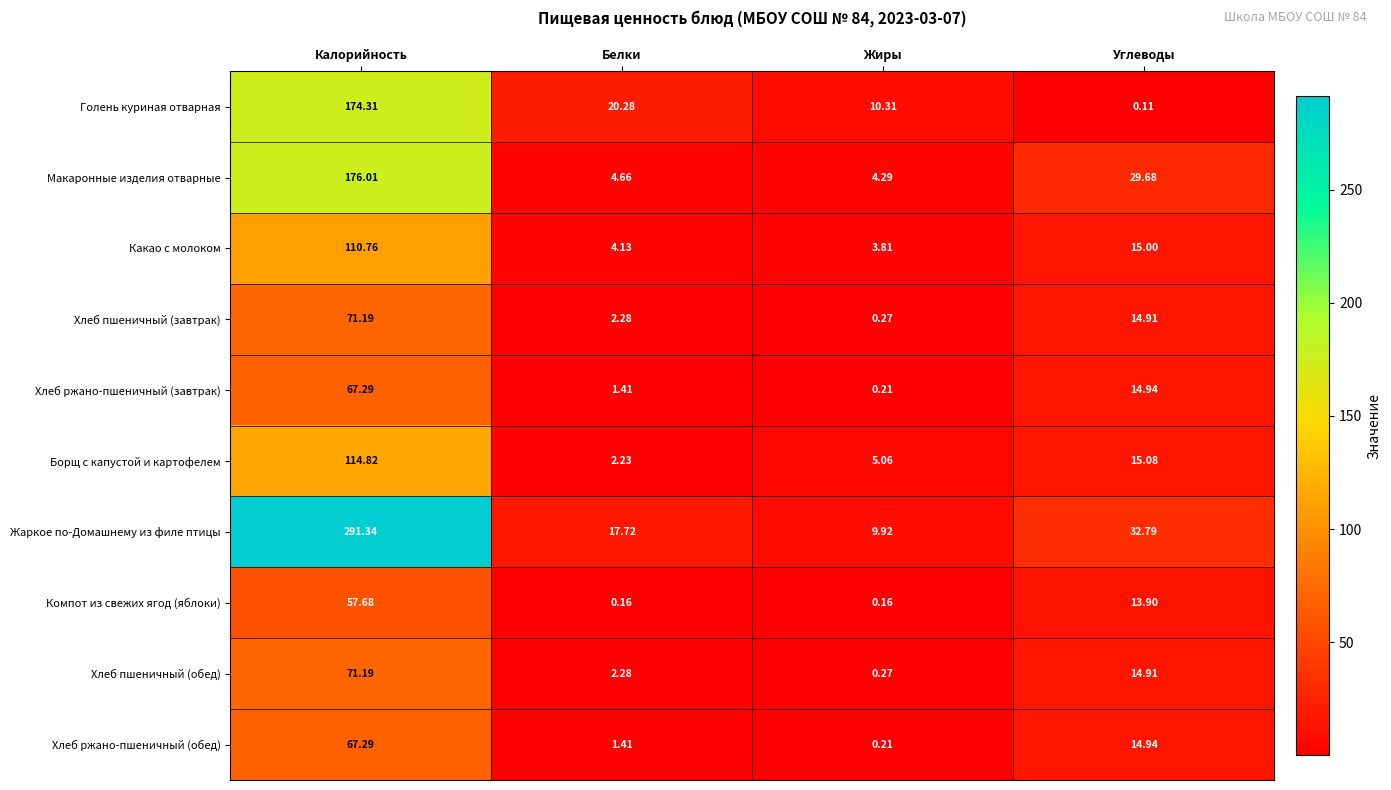

How many categories are shown in the chart?

4